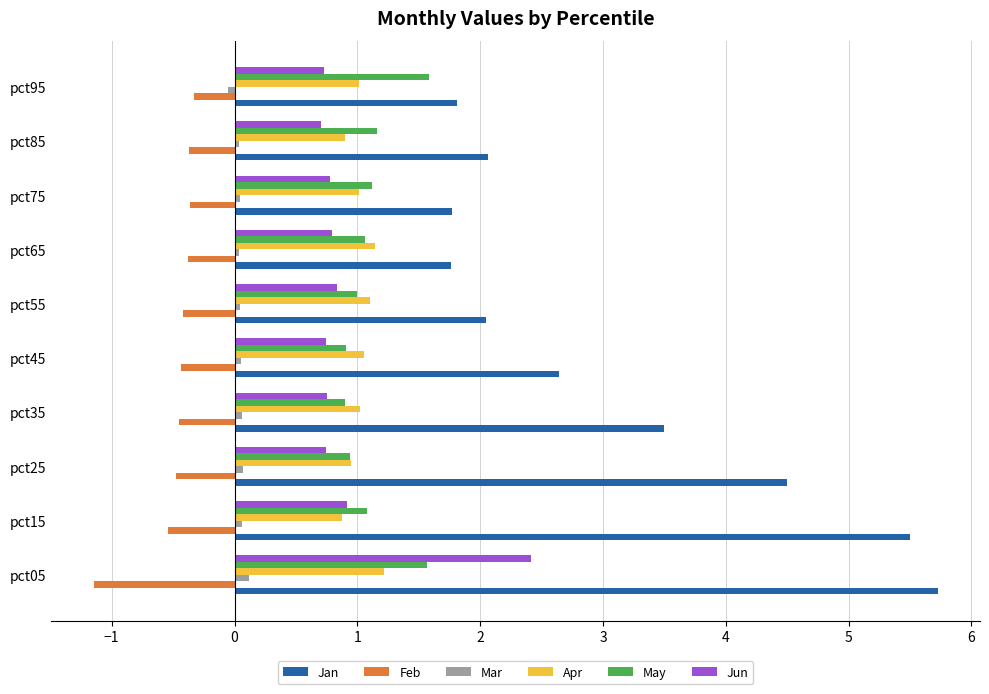

True or false: Jan has a value of 8.1 at pct05.

False